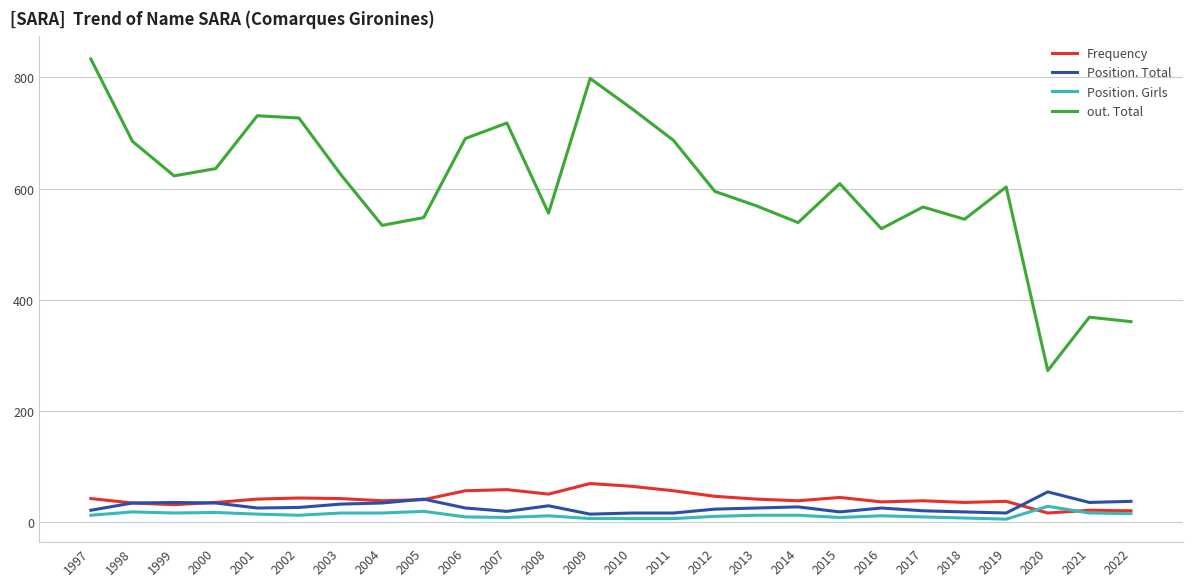

At how many categories does at least one series exceed 654?

9